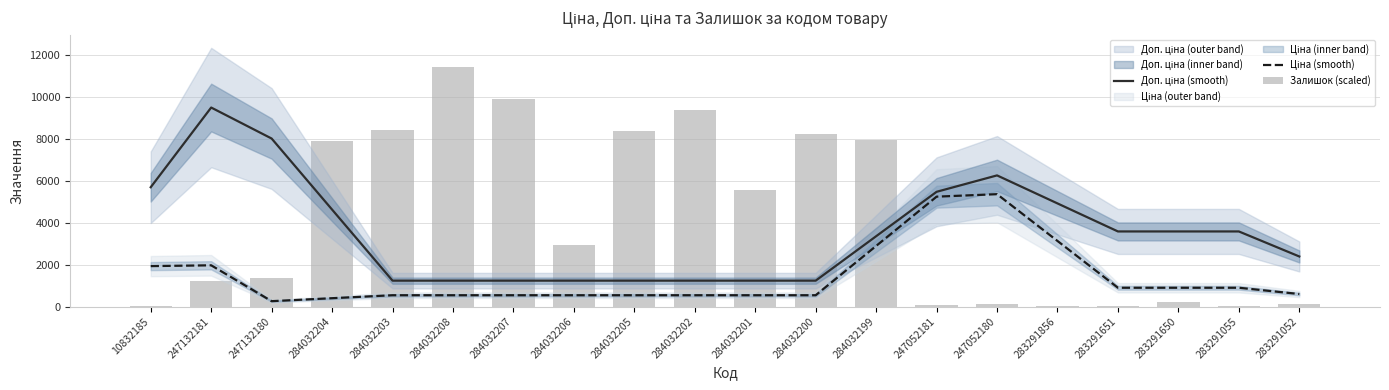

How many groups of bars are there?

20